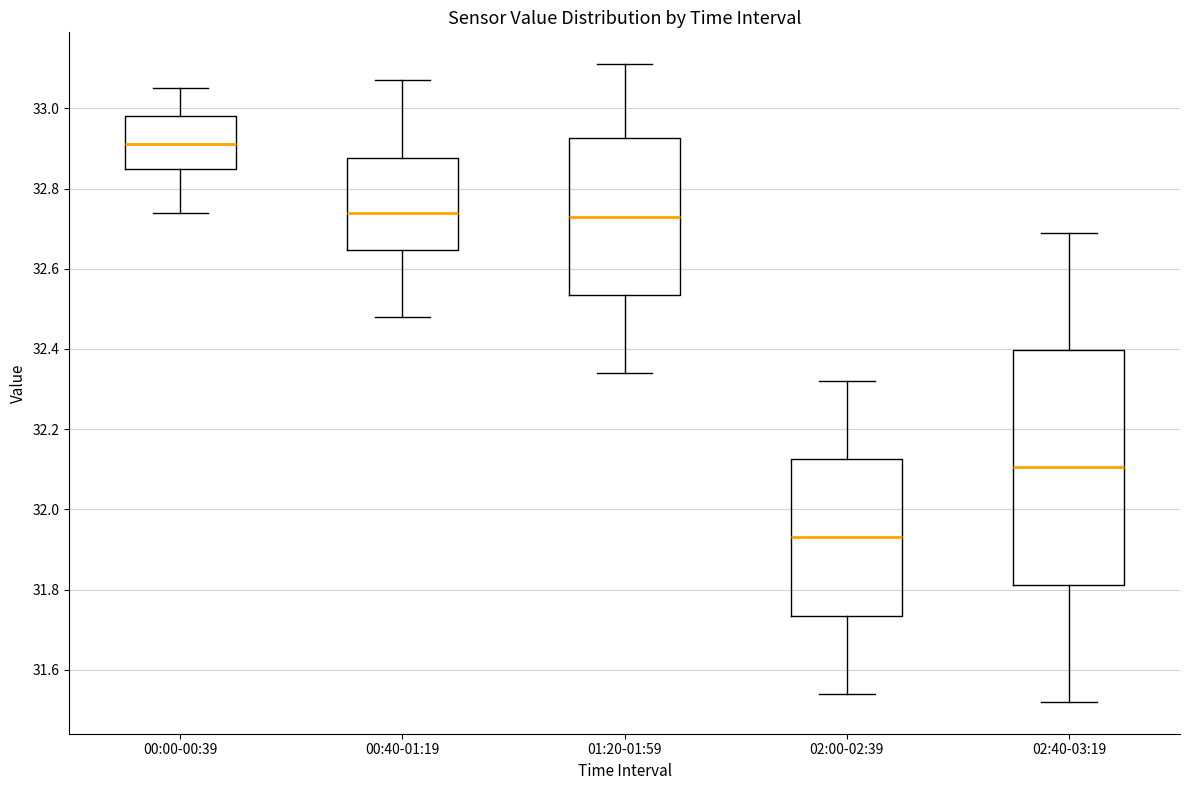

Which box has the lowest median line?

02:00-02:39